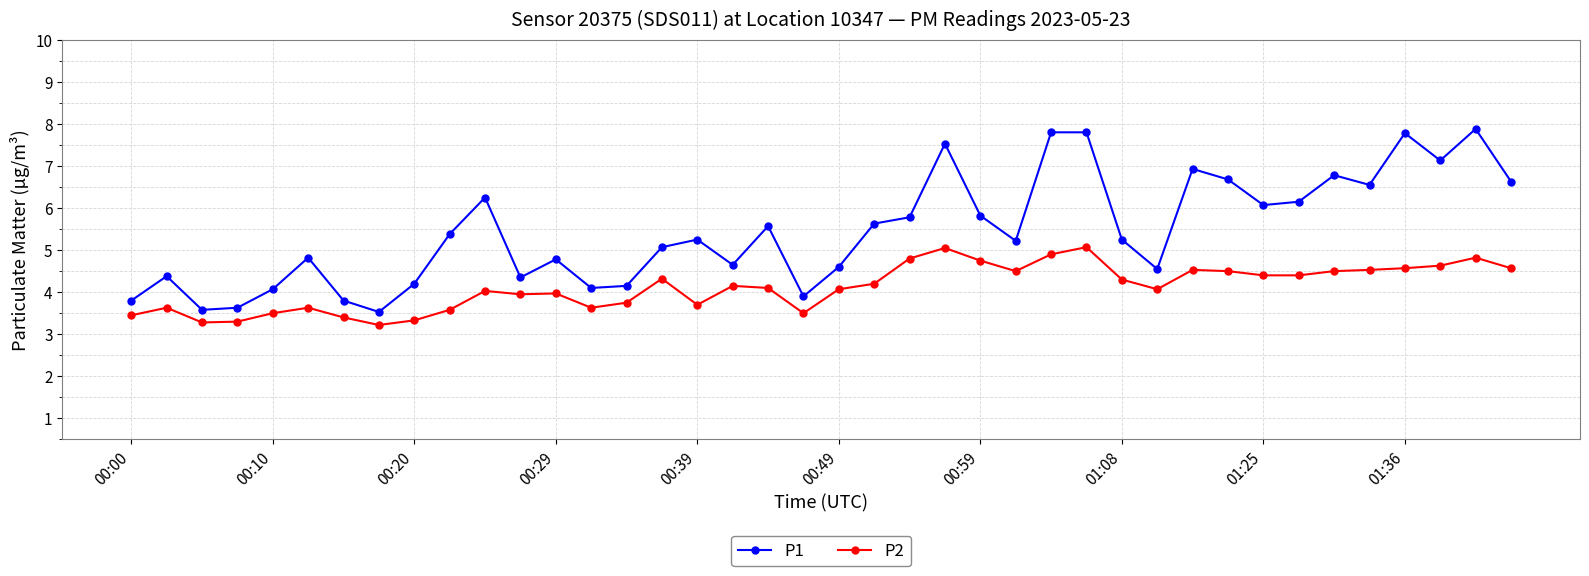

True or false: P1 and P2 intersect in this chart.

False